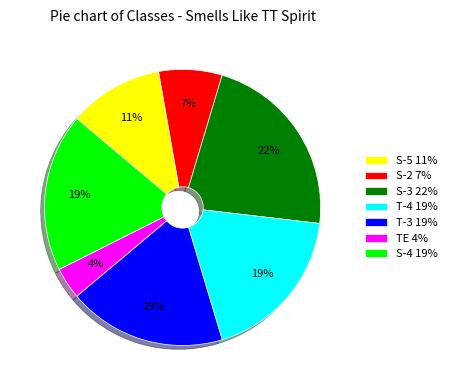

Which slice is the smallest?

TE 4%